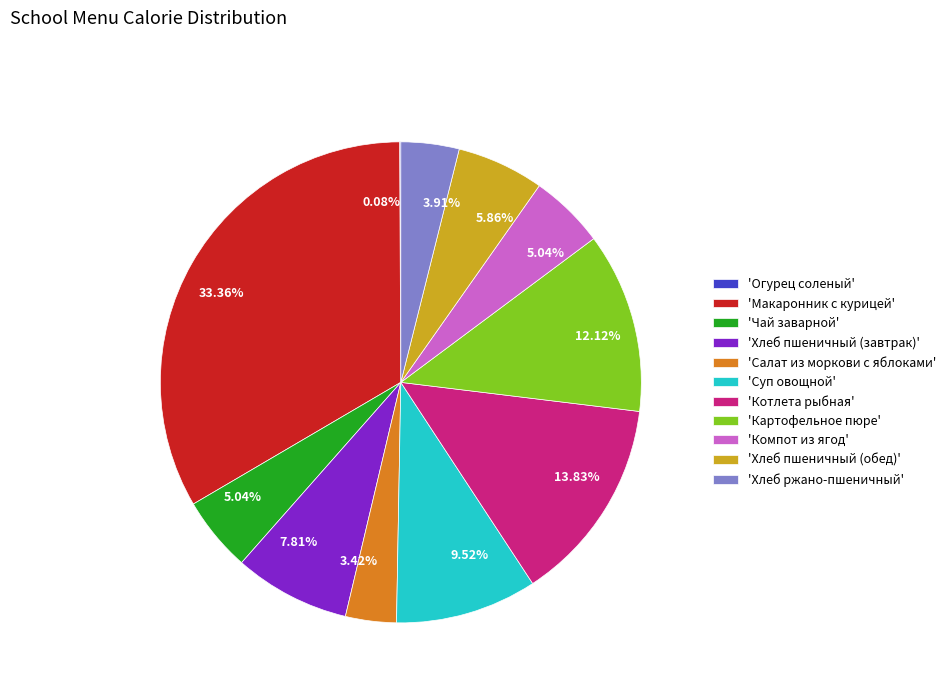

Between 'Котлета рыбная' and 'Хлеб ржано-пшеничный', which is larger?

'Котлета рыбная'